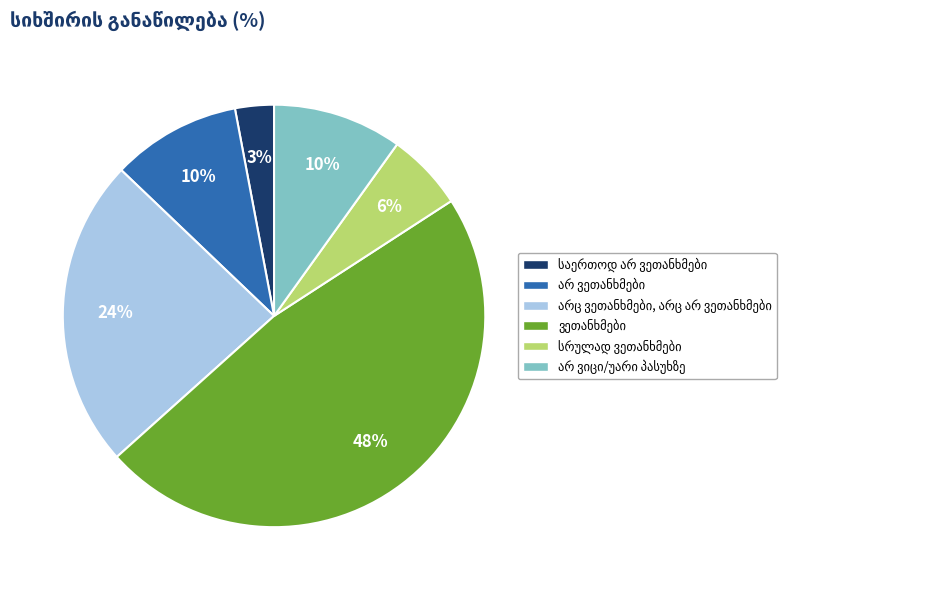

To the nearest percent, what is the average slice percentage?

17%